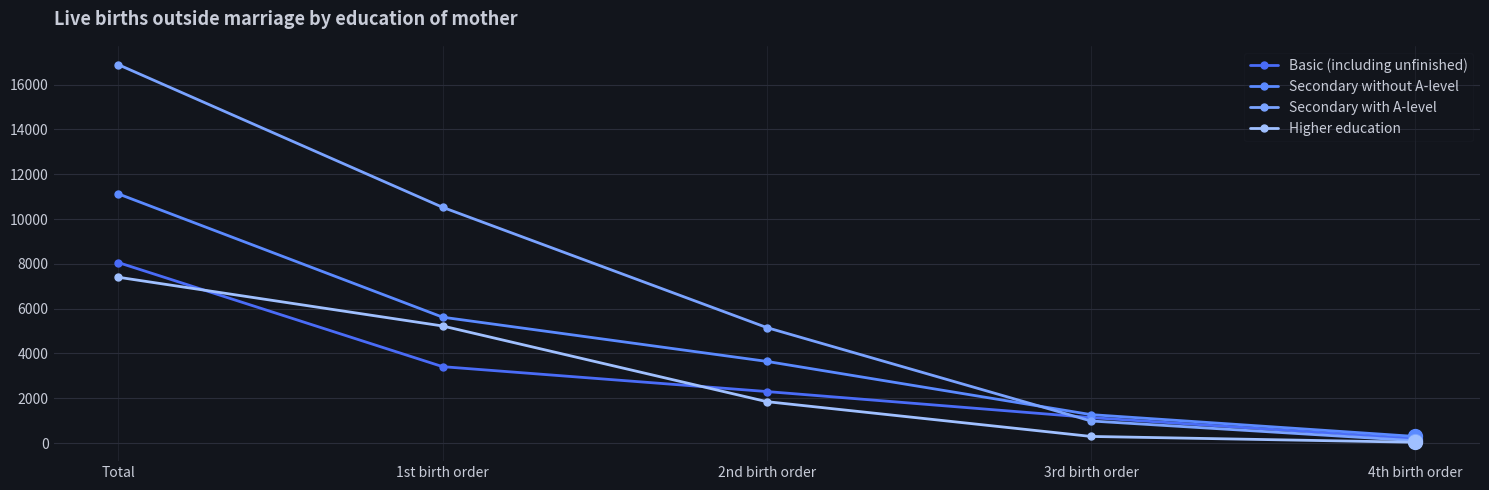

What is the value of the Higher education point at the 4th from the left?

297